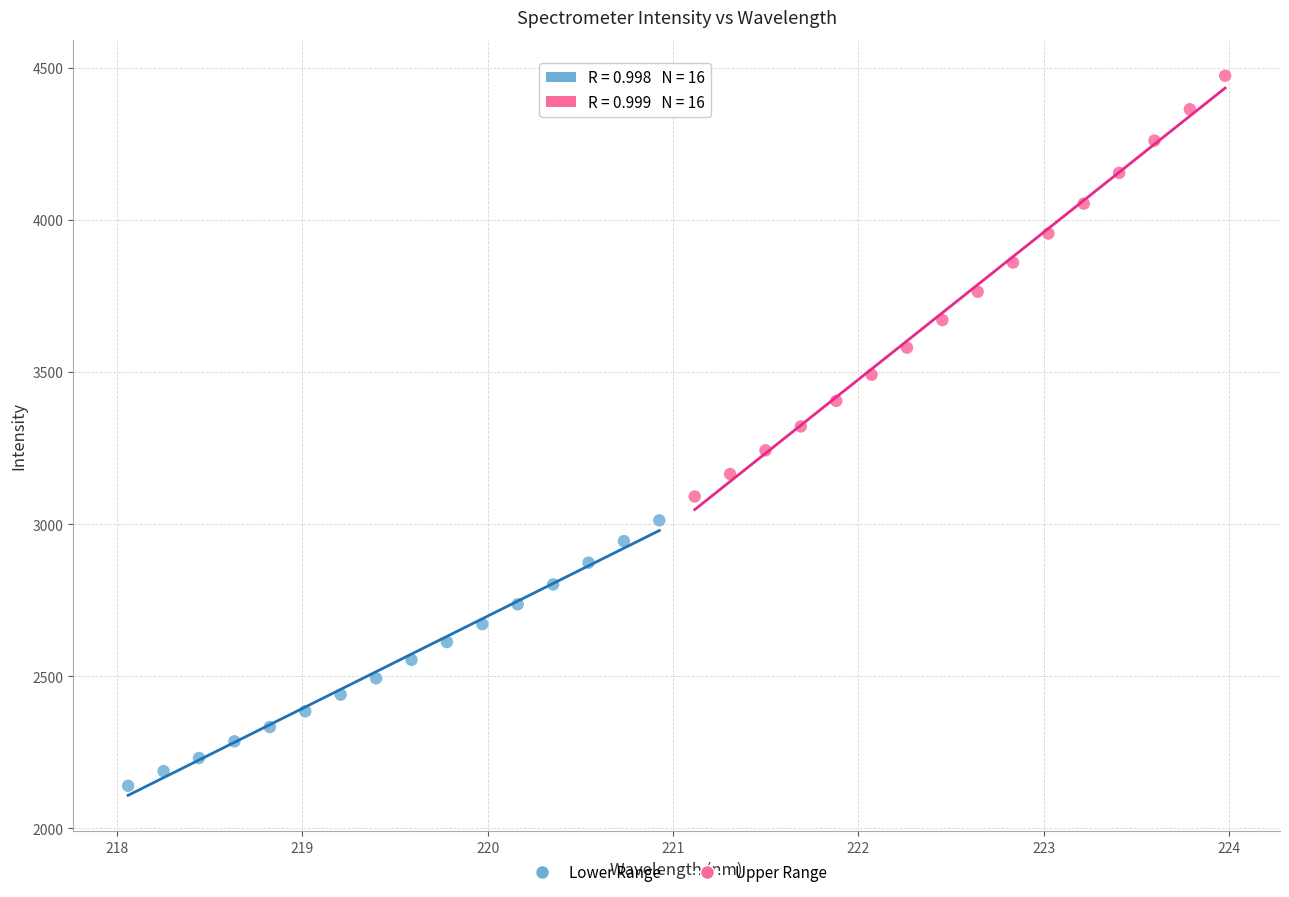

Which series contains the lowest Y value?

Lower Range